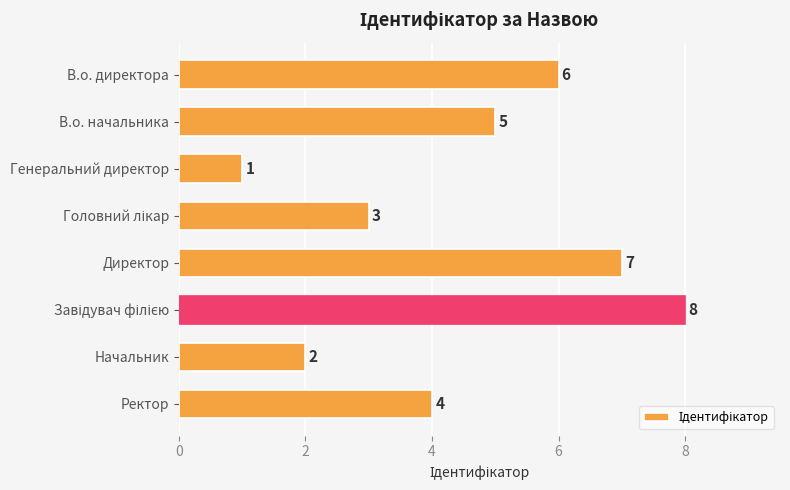

Is it true that the value at Начальник is 2?

True